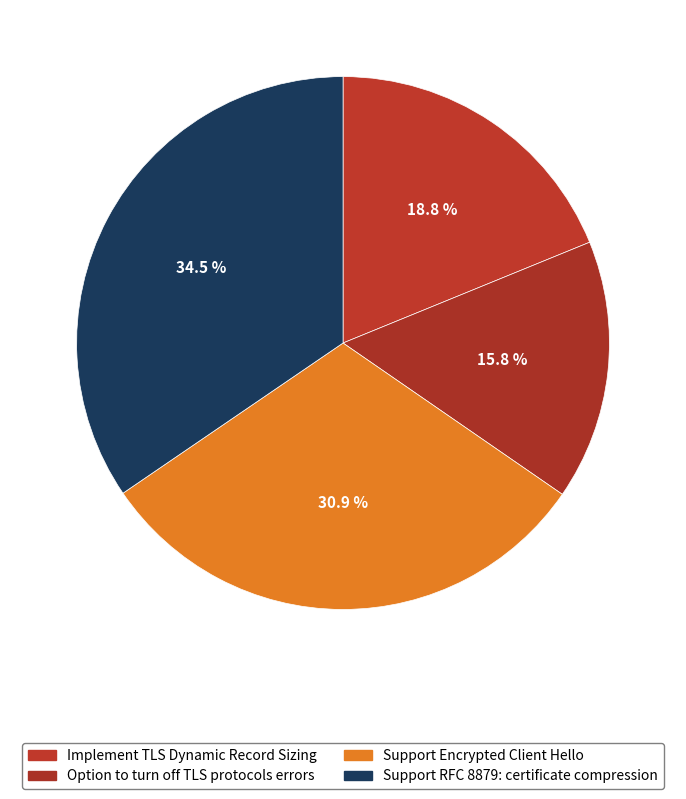

To the nearest percent, what portion does Option to turn off TLS protocols errors represent?

16%